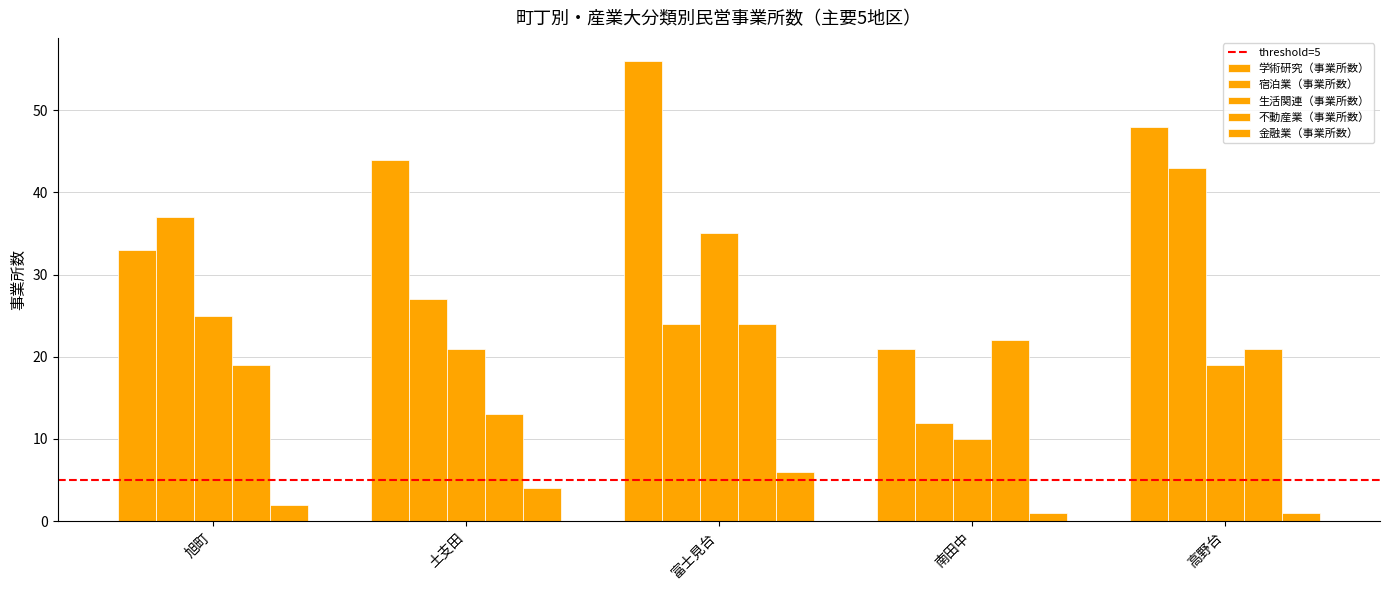

Which series has the widest spread of values?

学術研究（事業所数）